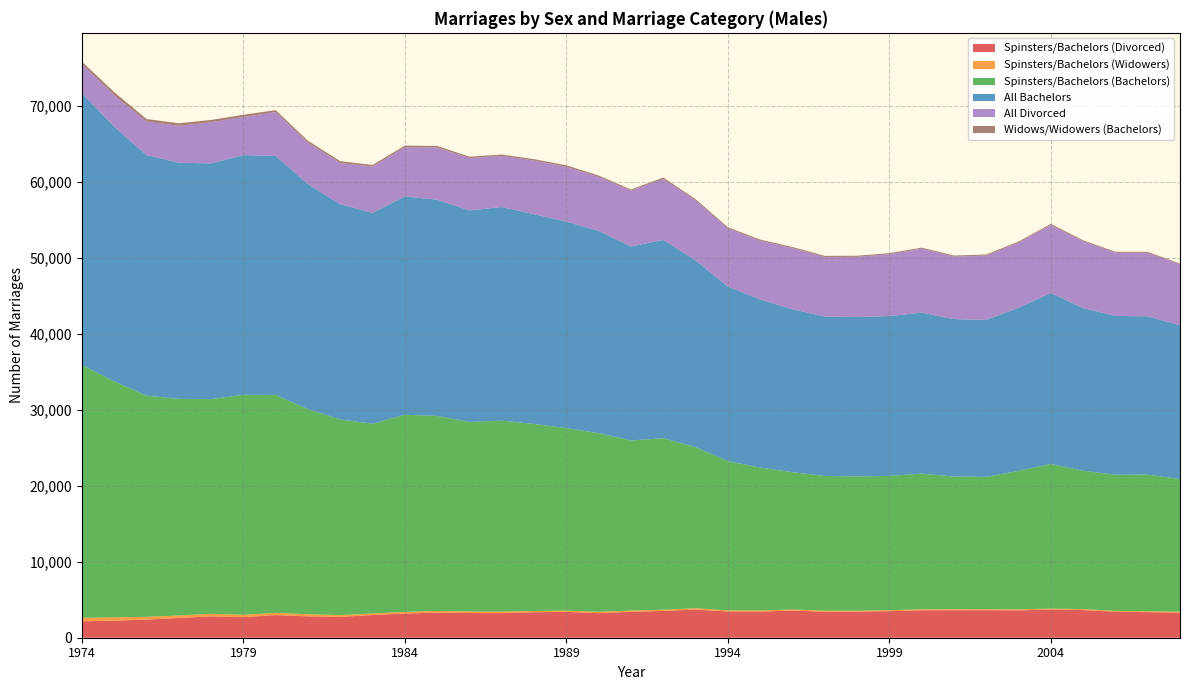

Reading left to right, list all the values displayed in this chart.

Spinsters/Bachelors (Divorced): 2162	2244	2392	2597	2822	2708	2985	2817	2748	2990	3190	3309	3252	3240	3357	3407	3239	3401	3530	3707	3462	3442	3585	3421	3447	3497	3612	3616	3628	3601	3706	3648	3422	3368	3301
Spinsters/Bachelors (Widowers): 459	444	364	330	336	314	291	274	236	204	217	225	204	201	165	167	172	177	156	182	142	146	142	131	116	131	132	138	126	141	139	122	116	109	128
Spinsters/Bachelors (Bachelors): 33299	31070	29119	28528	28262	28967	28692	27012	25752	24991	25951	25674	24958	25147	24628	24032	23529	22401	22588	21214	19644	18822	18073	17751	17678	17681	17864	17469	17426	18232	19039	18221	17922	18005	17462
All Bachelors: 35781	33551	31690	31099	31047	31571	31472	29622	28357	27765	28753	28475	27860	28126	27622	27186	26636	25549	26106	24609	23004	22126	21456	20994	20988	21053	21201	20738	20671	21477	22526	21421	20912	20851	20245
All Divorced: 3805	4162	4418	4863	5419	5016	5777	5462	5416	6111	6488	6876	6890	6740	7062	7224	7108	7344	8027	7879	7654	7741	8046	7845	7933	8141	8427	8237	8475	8574	8930	8796	8330	8361	8035
Widows/Widowers (Bachelors): 356	381	326	329	300	286	258	255	237	203	212	199	183	174	185	192	183	147	192	172	153	152	152	145	140	139	131	133	138	141	153	125	126	123	100